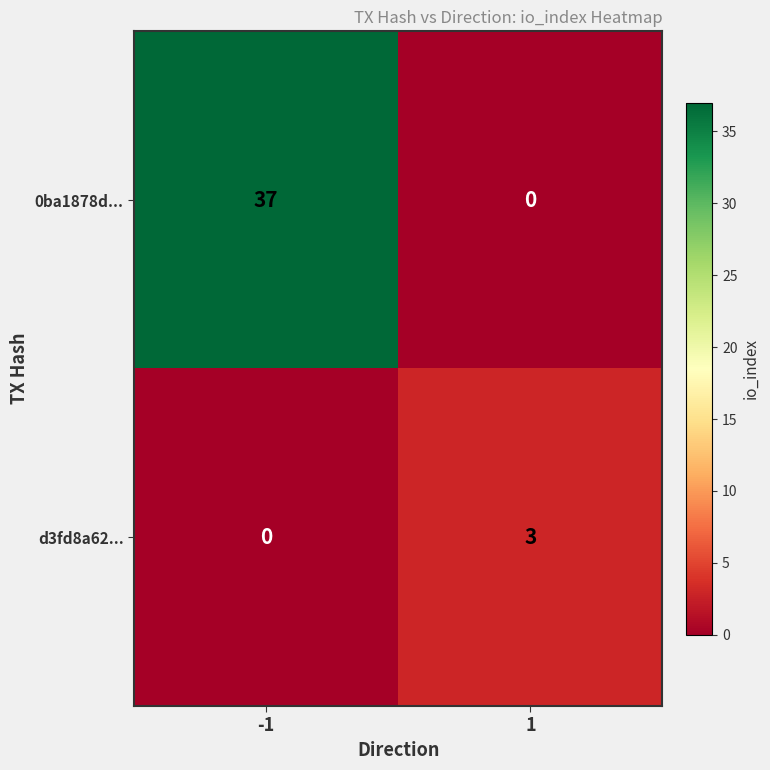

Reading left to right, list all the values displayed in this chart.

0ba1878d...: -1=37	1=0
d3fd8a62...: -1=0	1=3